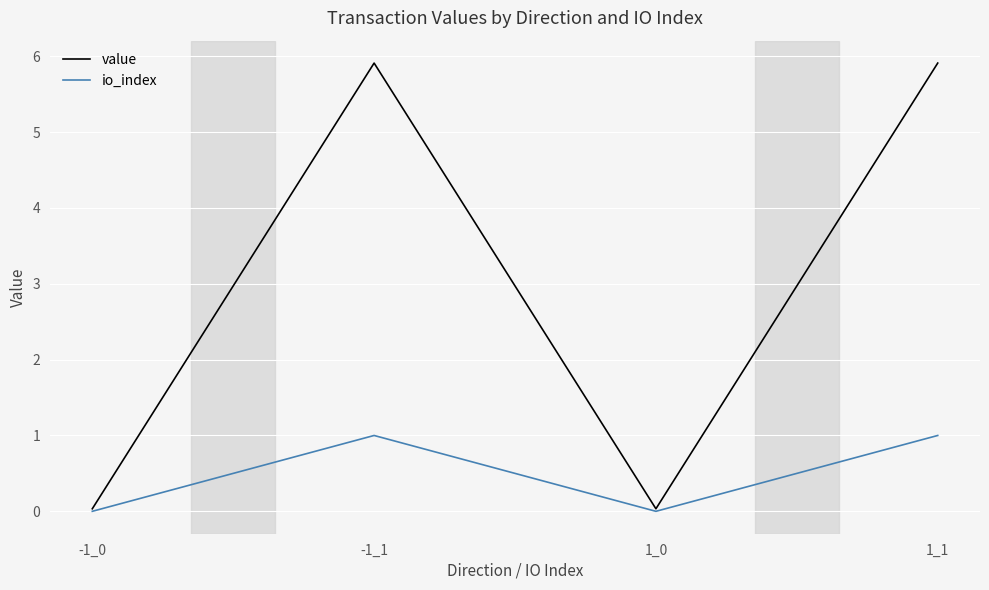

Is this an area chart (filled region under the line)?

No